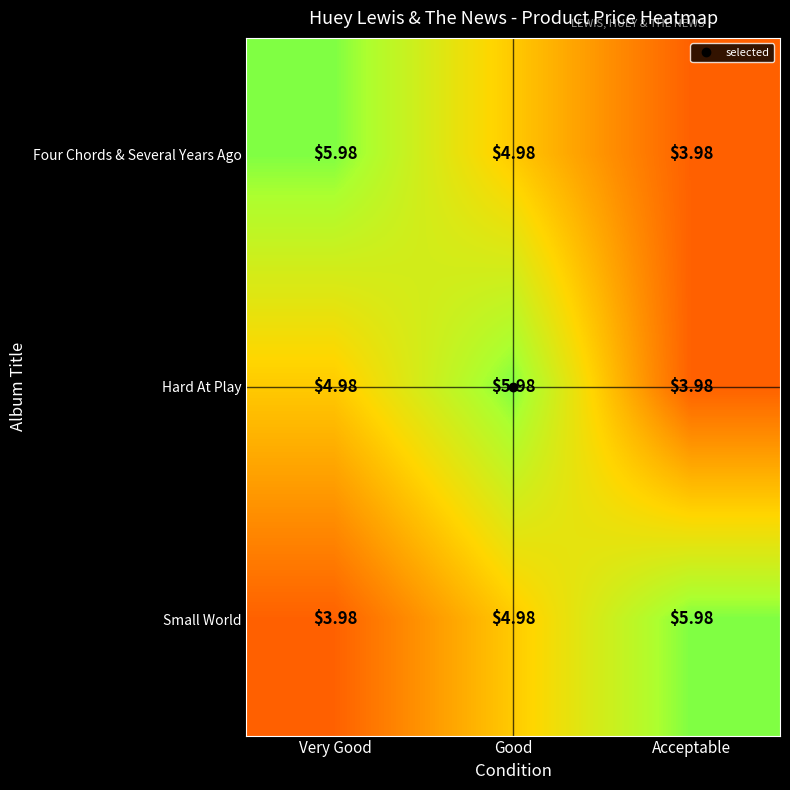

Between Good and Acceptable, which series saw the biggest shift?

Hard At Play